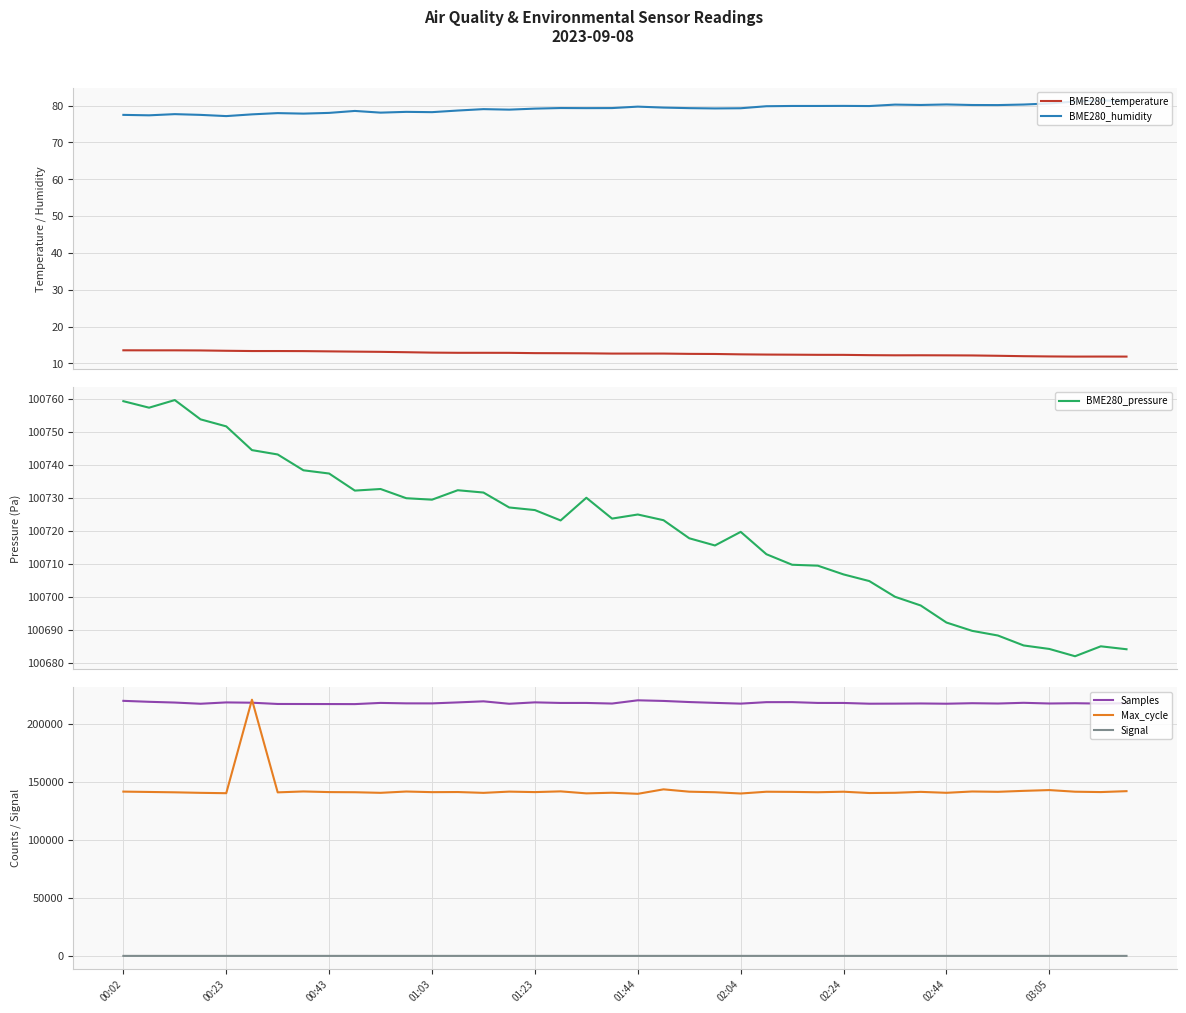

True or false: BME280_temperature and BME280_humidity cross at least once.

False